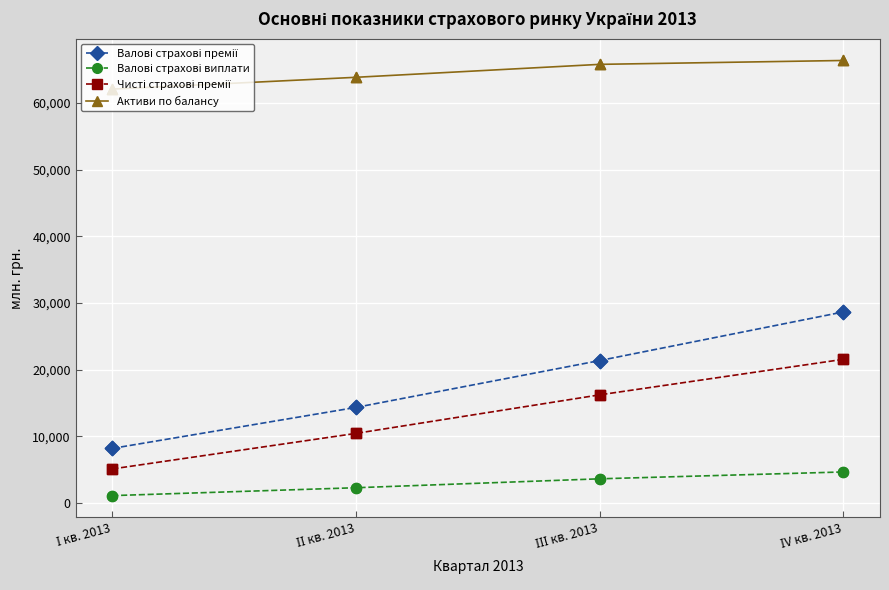

What is the difference between the maximum and minimum values in the Активи по балансу series?

4295.7